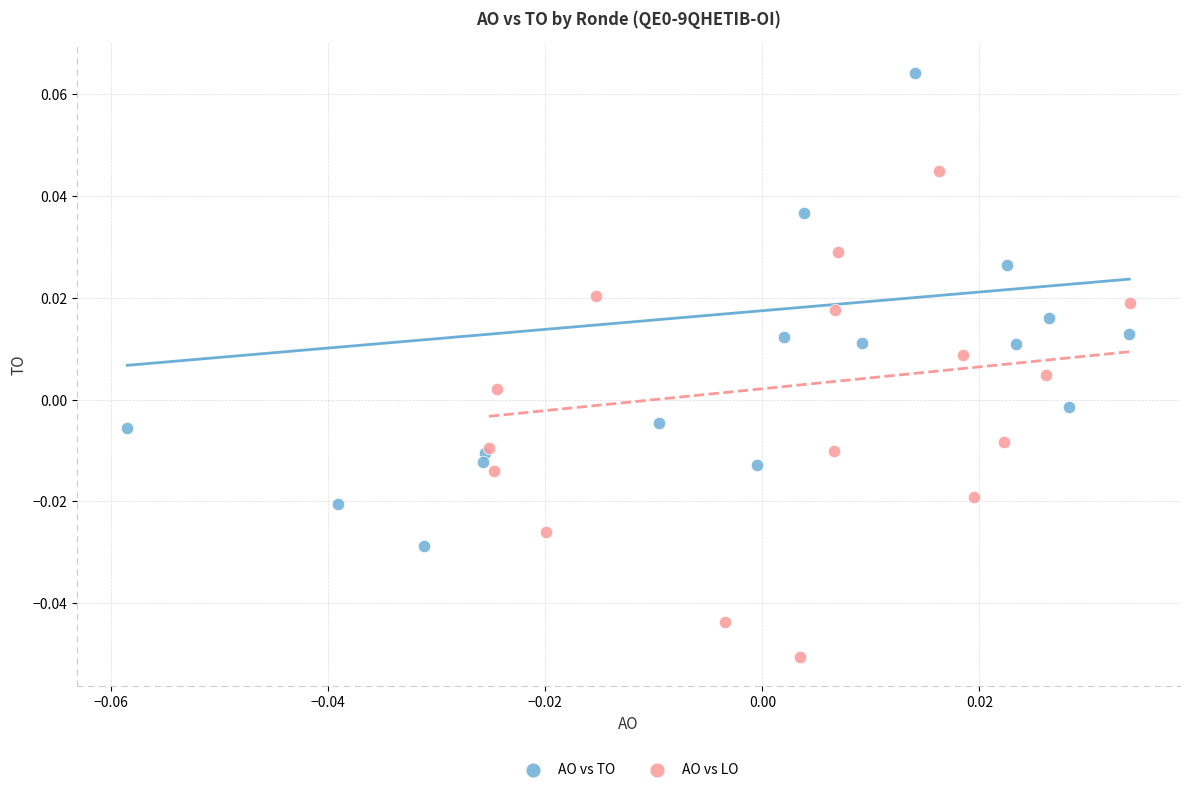

Which series reaches the maximum Y coordinate?

AO vs TO